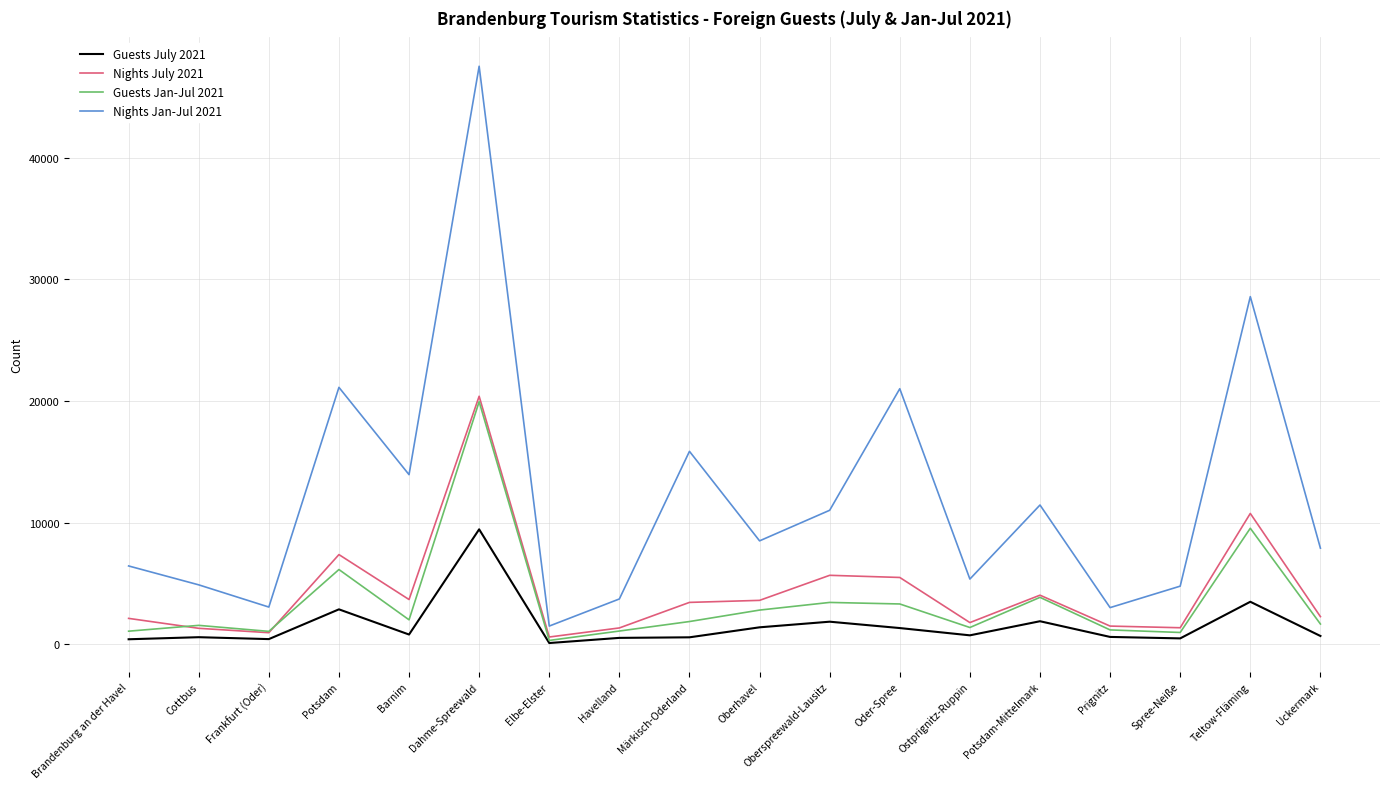

Which series has the widest spread of values?

Nights Jan-Jul 2021